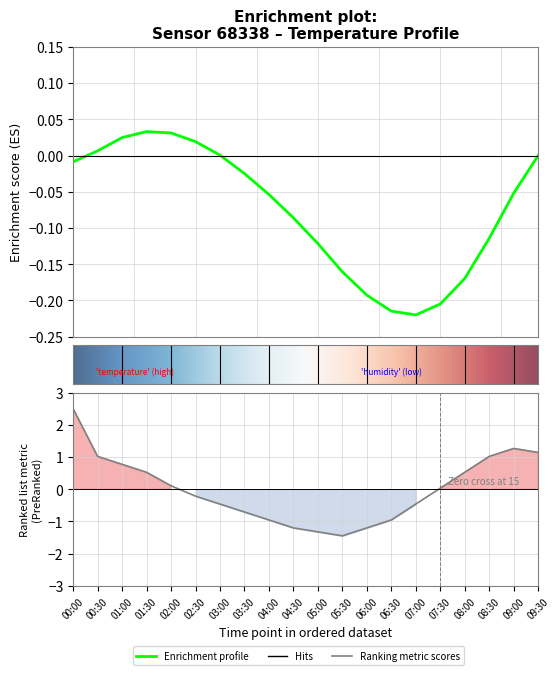

Between 08:30 and 06:00, which is larger?

08:30